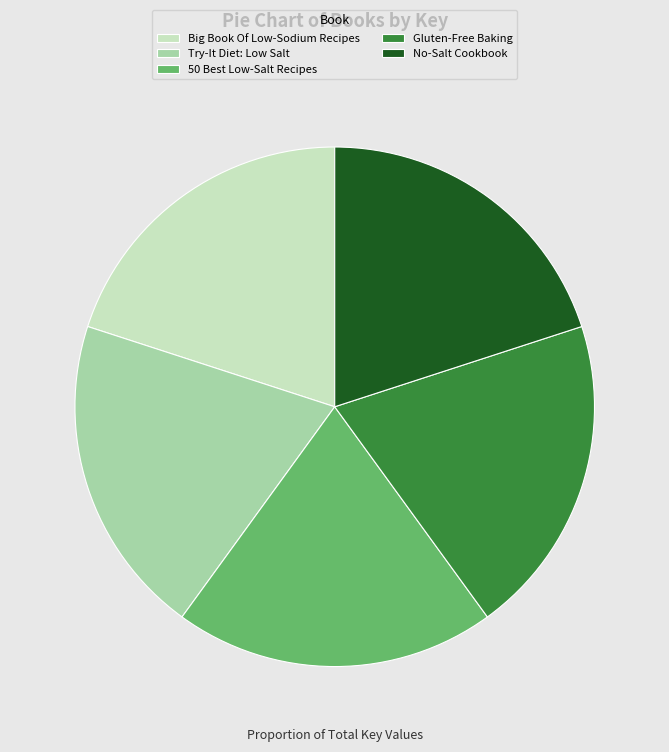

Is Big Book Of Low-Sodium Recipes the majority of the pie?

No